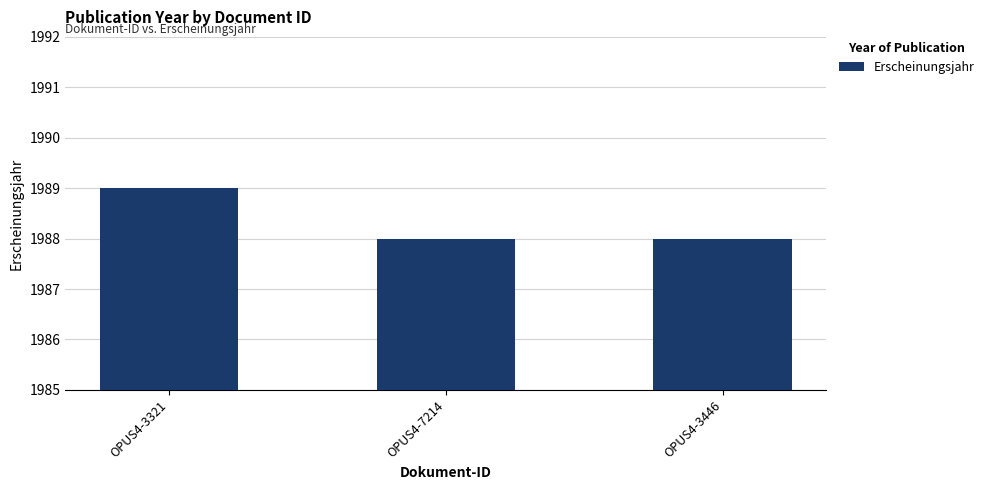

What is the difference between the values at OPUS4-3321 and OPUS4-7214?

1